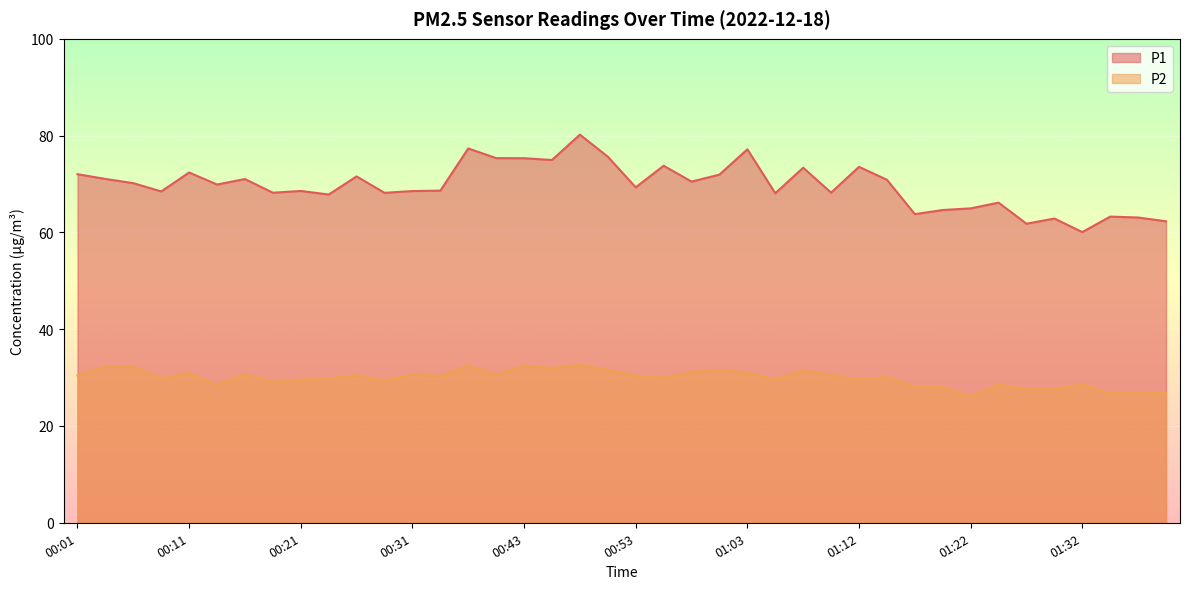

Reading left to right, what are all the values shown in this chart?

P1: 00:01=72.0	00:04=71.0	00:06=70.2	00:08=68.5	00:11=72.4	00:13=69.9	00:16=71.0	00:18=68.2	00:21=68.6	00:23=67.8	00:26=71.6	00:28=68.2	00:31=68.5	00:33=68.6	00:38=77.3	00:41=75.3	00:43=75.3	00:46=75.0	00:48=80.2	00:50=75.7	00:53=69.3	00:55=73.8	00:58=70.5	01:00=72.0	01:03=77.2	01:05=68.1	01:07=73.4	01:10=68.2	01:12=73.5	01:15=70.9	01:17=63.8	01:20=64.6	01:22=65.0	01:24=66.2	01:27=61.8	01:29=62.9	01:32=60.1	01:34=63.3	01:37=63.1	01:39=62.3
P2: 00:01=30.4	00:04=32.4	00:06=32.3	00:08=29.8	00:11=30.9	00:13=28.5	00:16=30.7	00:18=29.1	00:21=29.6	00:23=29.8	00:26=30.5	00:28=29.3	00:31=30.6	00:33=30.3	00:38=32.5	00:41=30.6	00:43=32.5	00:46=31.9	00:48=32.7	00:50=31.6	00:53=30.4	00:55=30.0	00:58=31.2	01:00=31.6	01:03=31.1	01:05=29.6	01:07=31.5	01:10=30.6	01:12=29.6	01:15=30.1	01:17=28.2	01:20=28.0	01:22=26.2	01:24=28.6	01:27=27.6	01:29=27.6	01:32=28.6	01:34=26.8	01:37=26.9	01:39=26.9